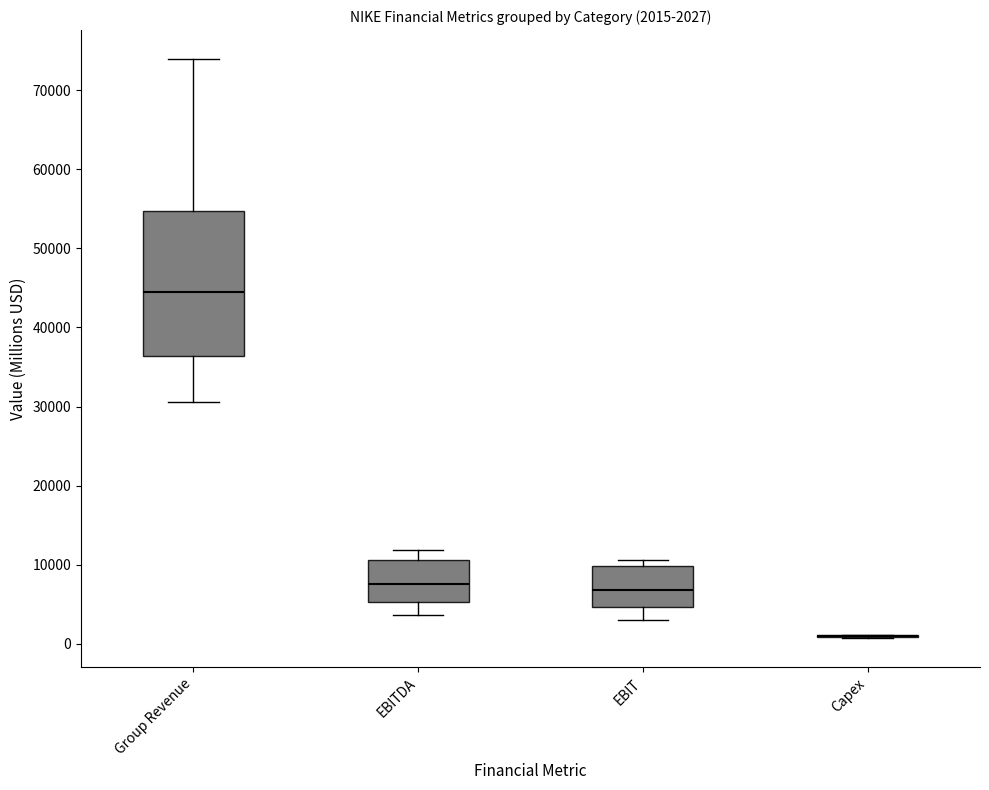

Comparing the boxes themselves (not the whiskers), which one is the tallest?

Group Revenue